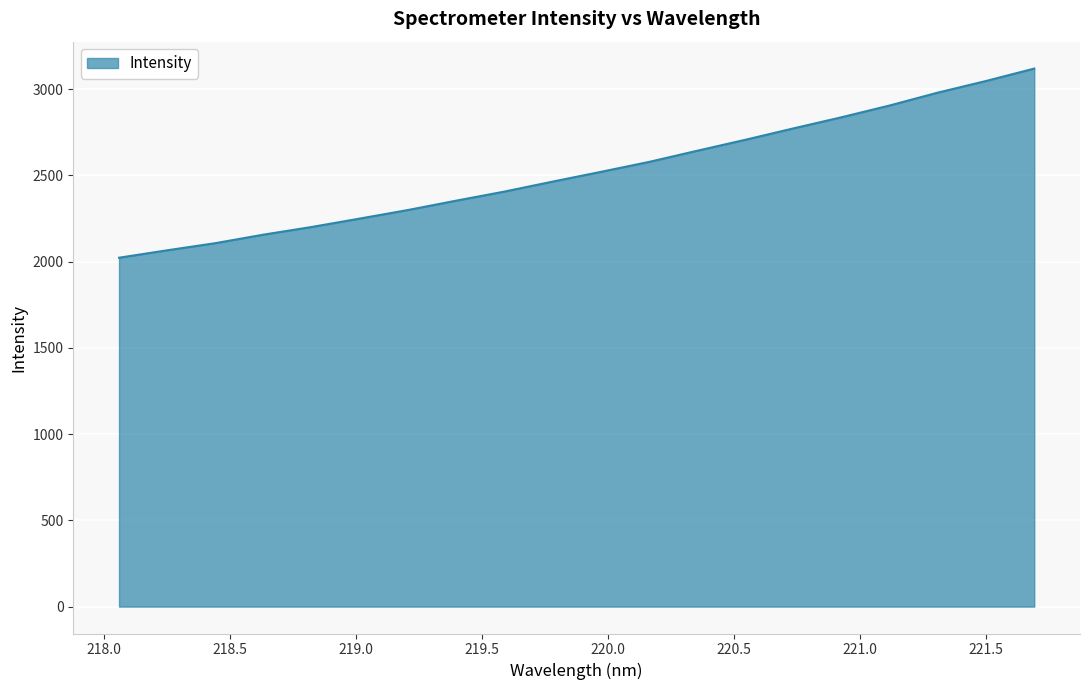

What is the minimum value shown in the chart?

2023.1